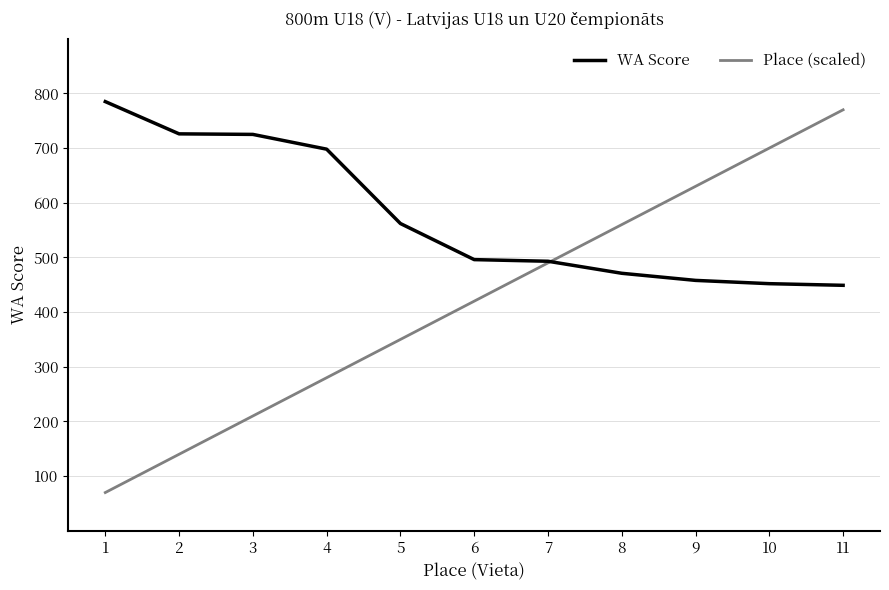

List the series in order of their peak value, lowest first.

Place (scaled), WA Score